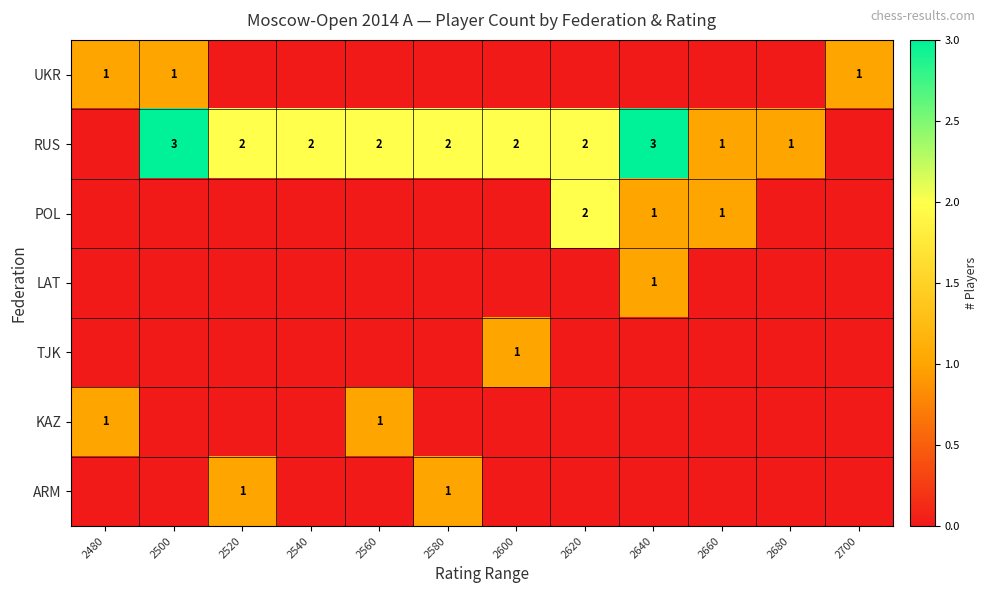

Is it true that POL equals 1 at 2620?

False